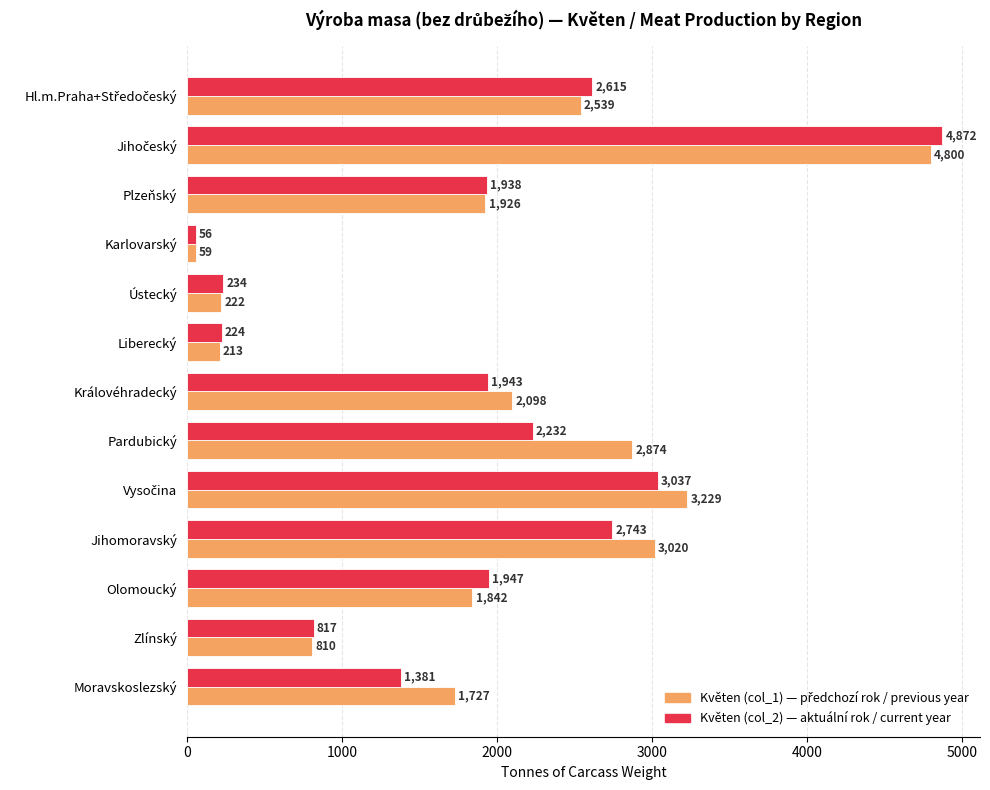

How many distinct data groups are displayed?

2